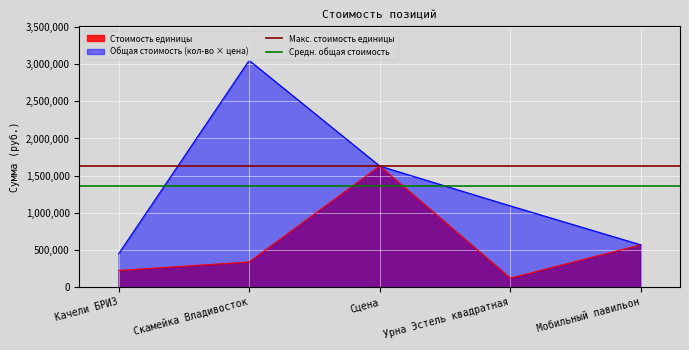

What is the sum of the Макс. стоимость единицы values at Скамейка Владивосток and Качели БРИЗ?

3258333.3